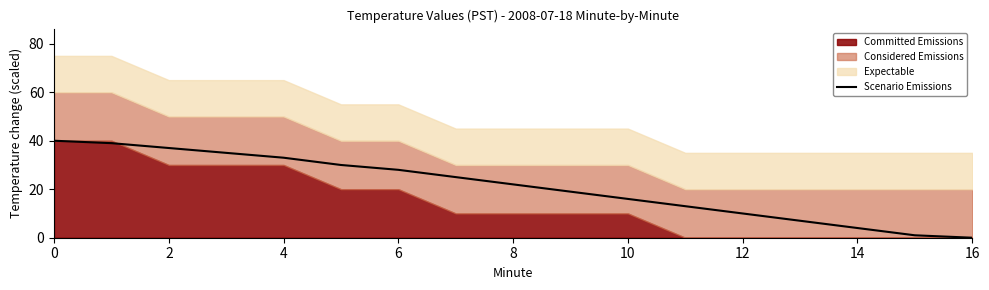

The Scenario Emissions series shows 16.0 at 10. True or false?

True